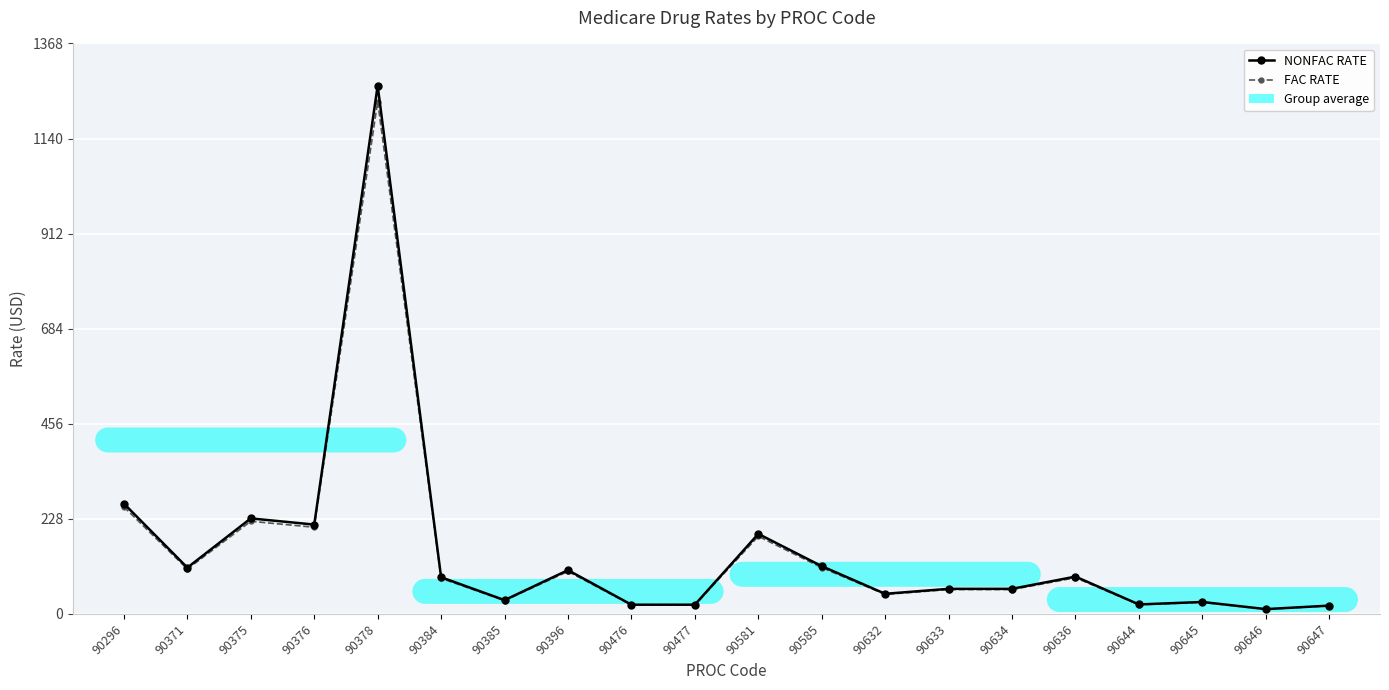

Which category has the highest value across all series?

90378